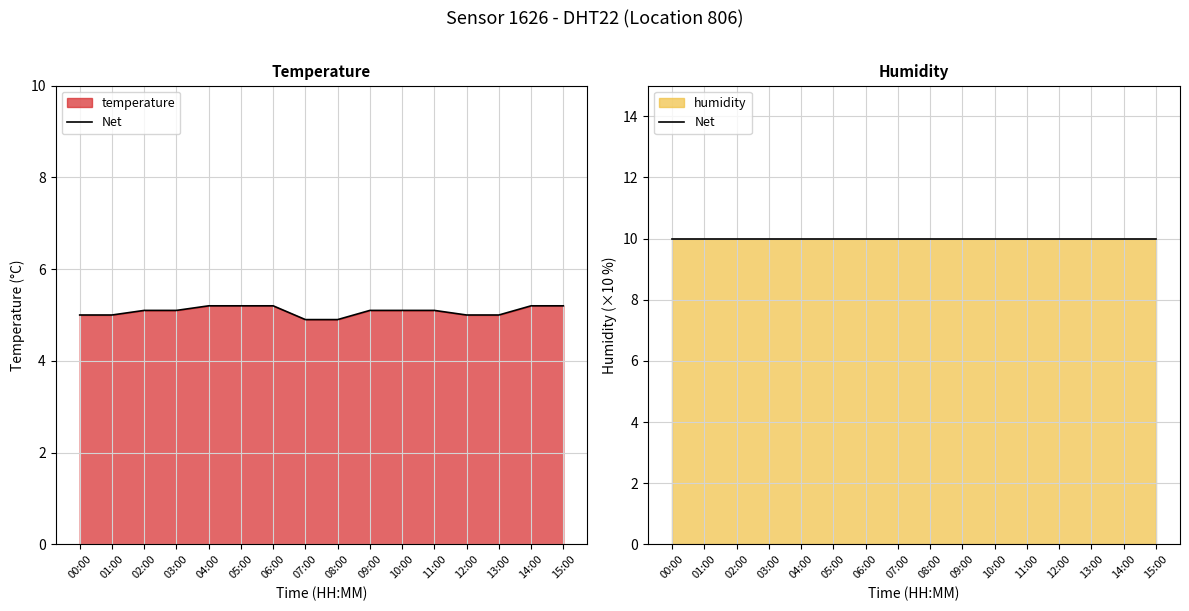

True or false: there are more than 2 points higher than both neighbors.

False